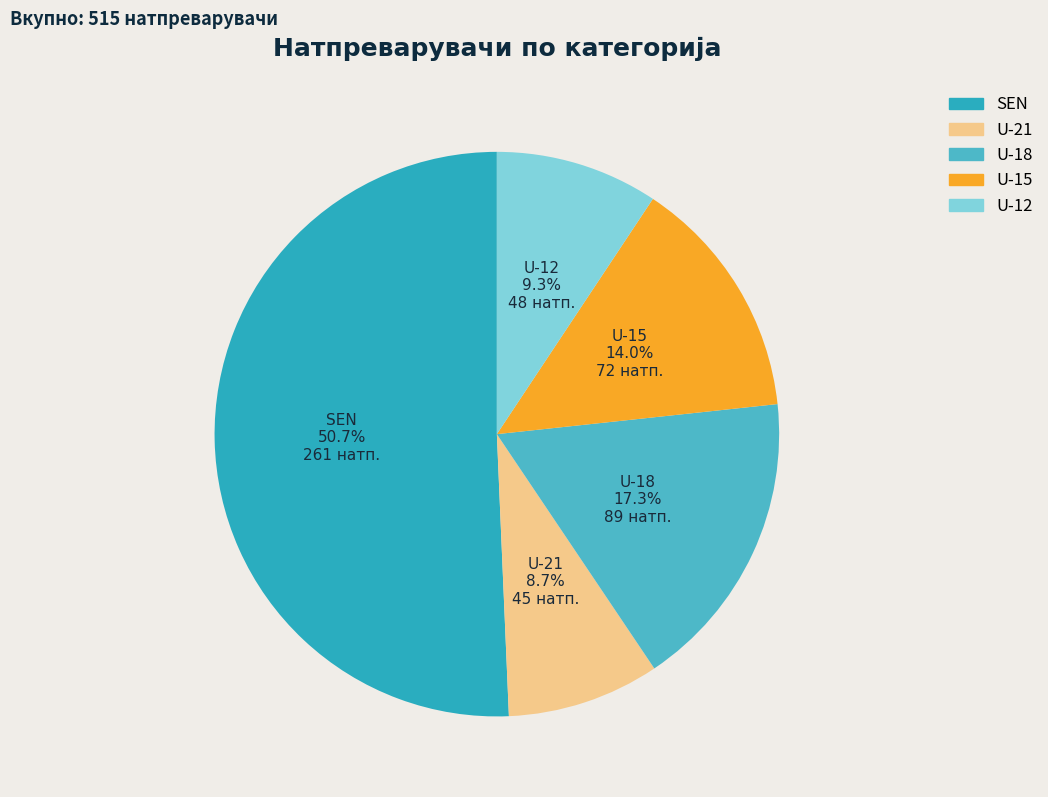

What portion of the pie excludes U-18?

82.7%